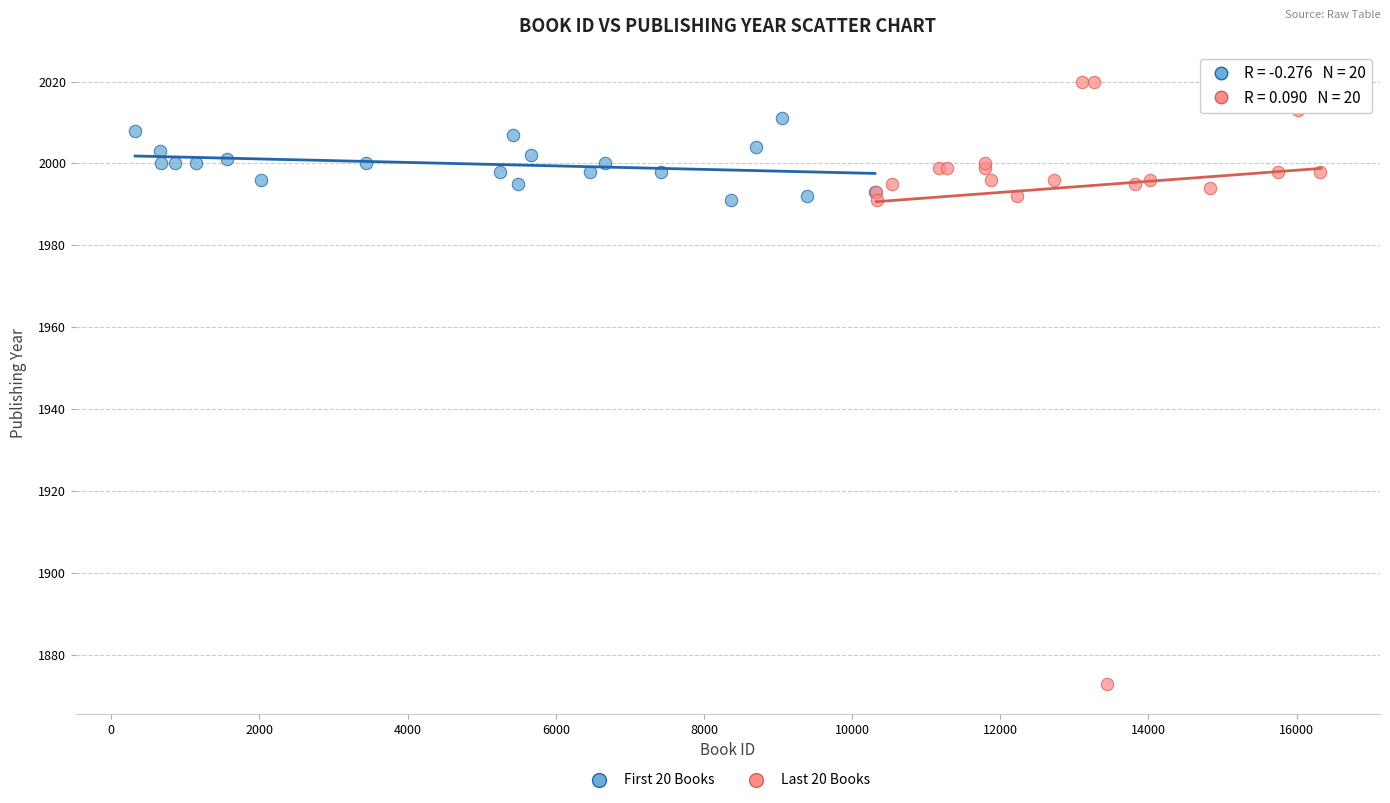

Which series reaches the maximum Y coordinate?

Last 20 Books